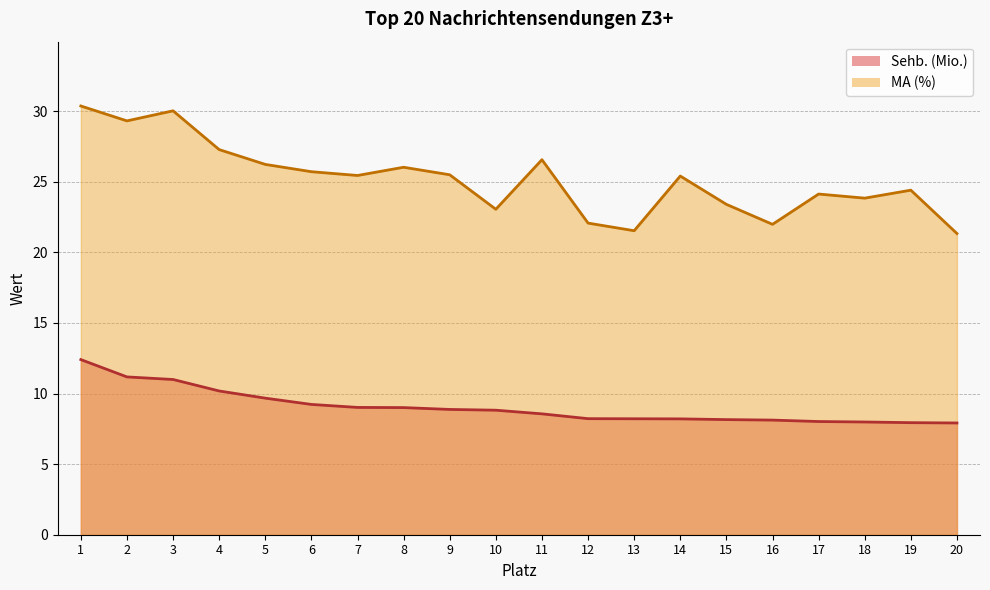

How many values in the Sehb. (Mio.) series are below 8?

3